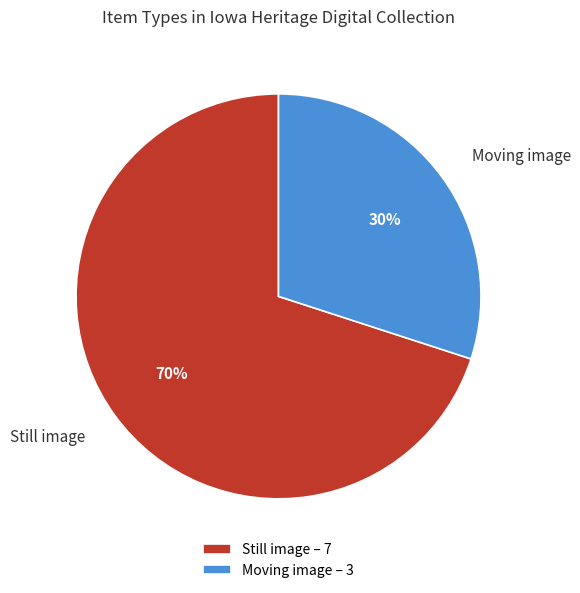

Between Moving image – 3 and Still image – 7, which is larger?

Still image – 7